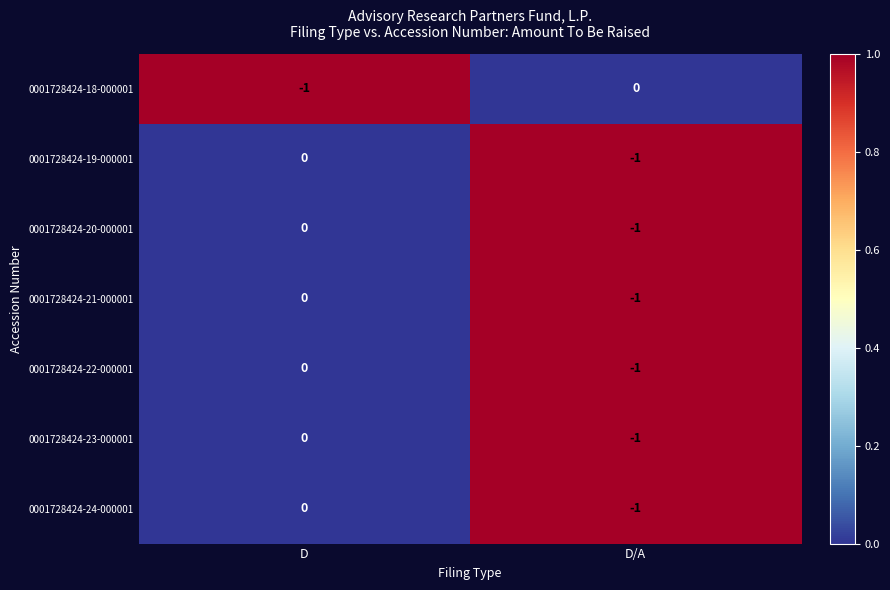

The value of 0001728424-24-000001 at D/A is -1. True or false?

True